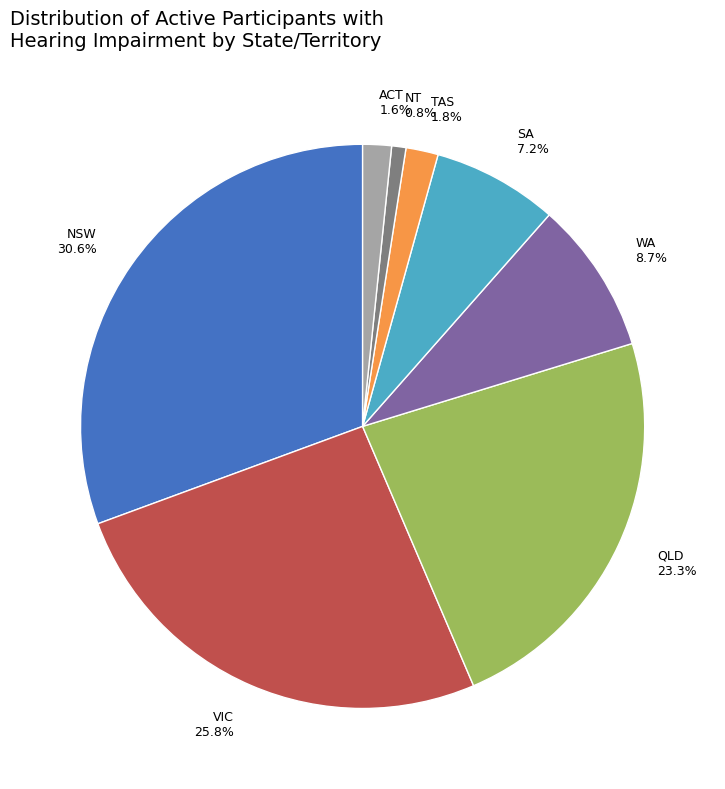

Does any single category account for the majority?

No